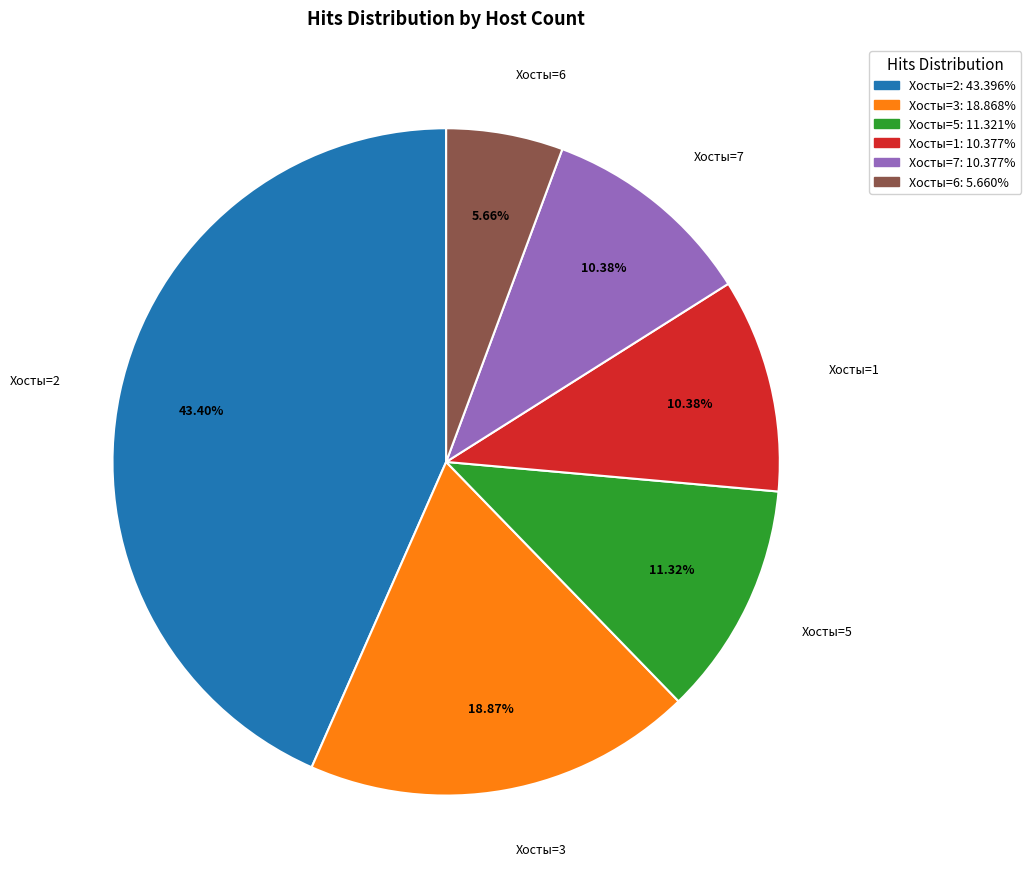

To the nearest percent, what is the difference between the largest and smallest slice percentages?

38%